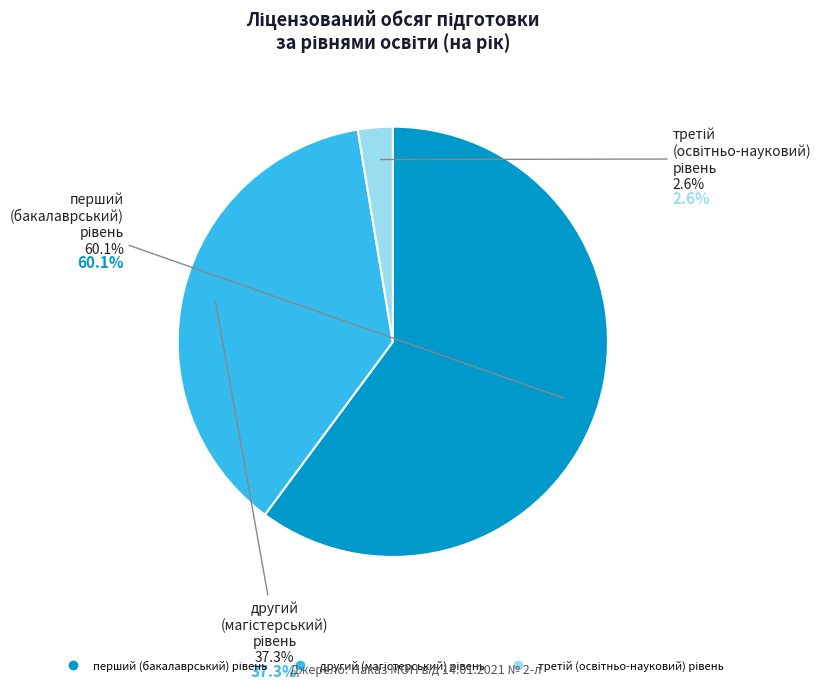

What is the majority slice?

перший (бакалаврський) рівень